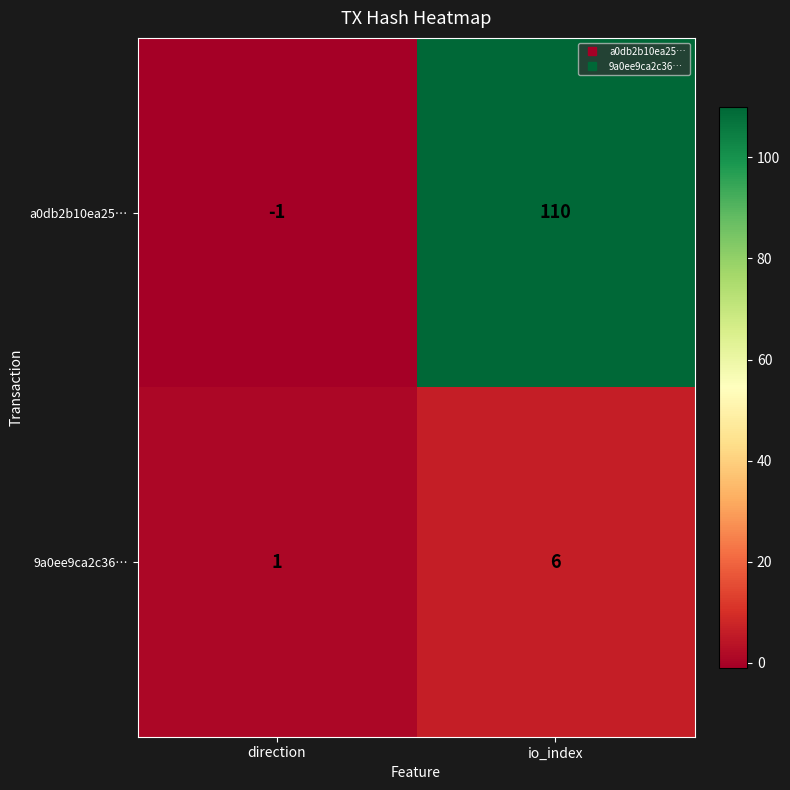

What is the sum of all 9a0ee9ca2c36… values?

7